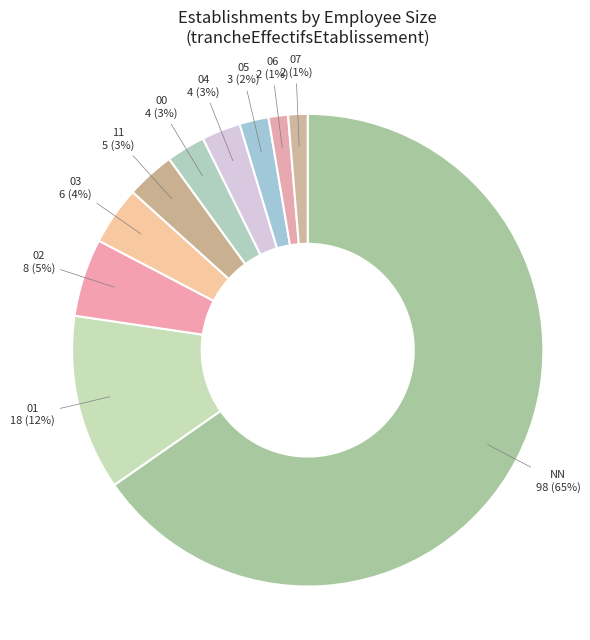

Which category has the biggest portion of the pie?

NN